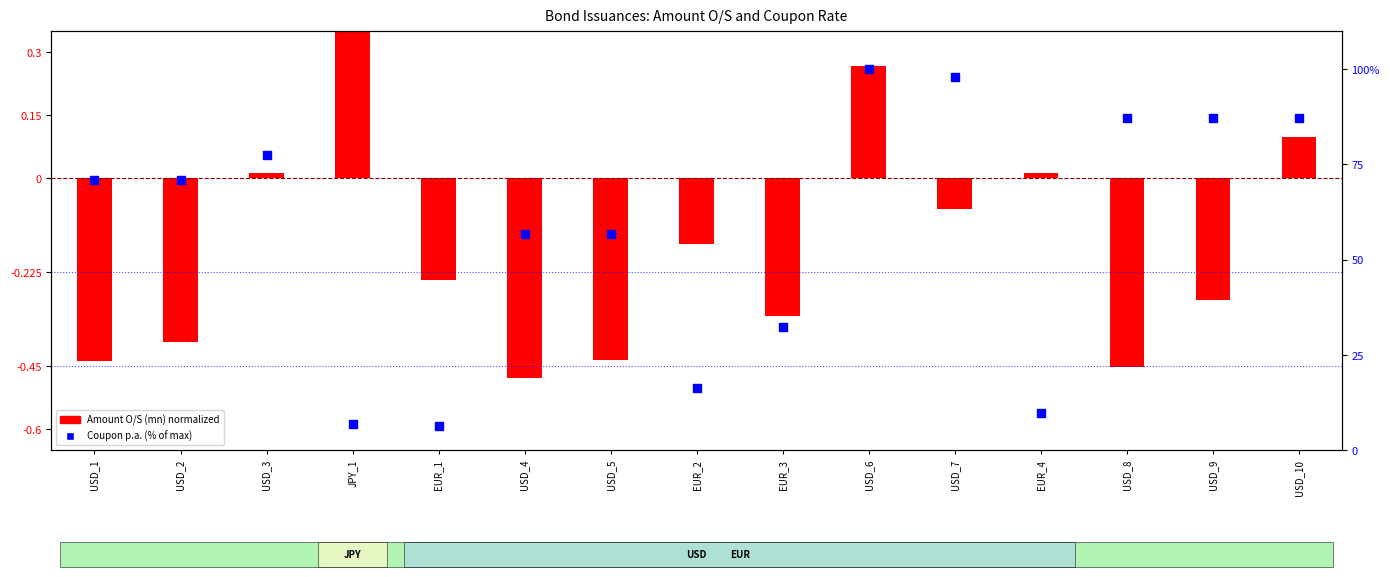

What are all the series names shown in the legend?

Amount O/S (mn) normalized, Coupon p.a. (% of max)